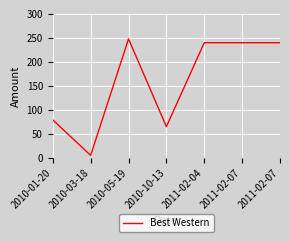

Is this an area chart (filled region under the line)?

No